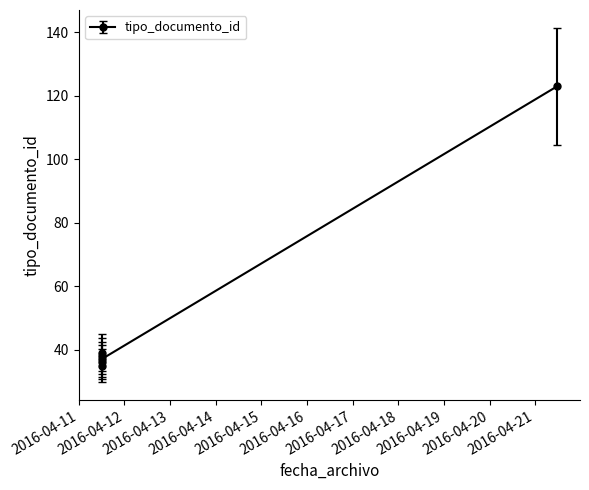

How many series are shown in this chart?

1